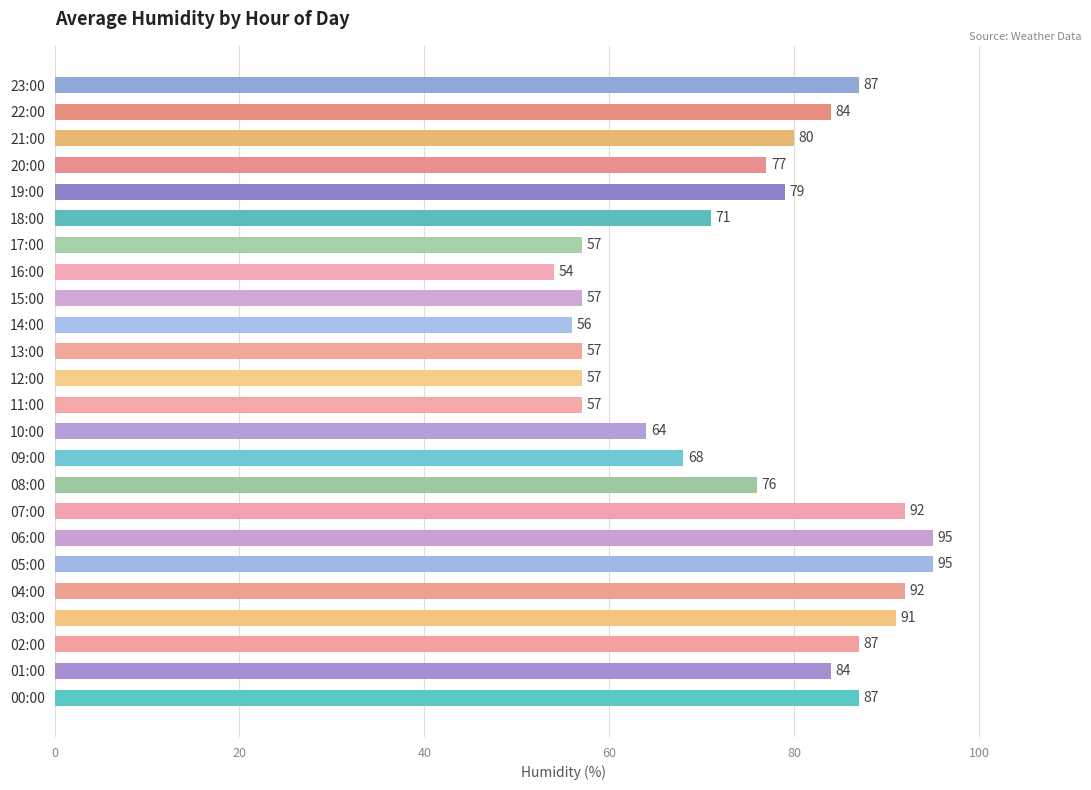

Which category has the lowest value across all series?

16:00